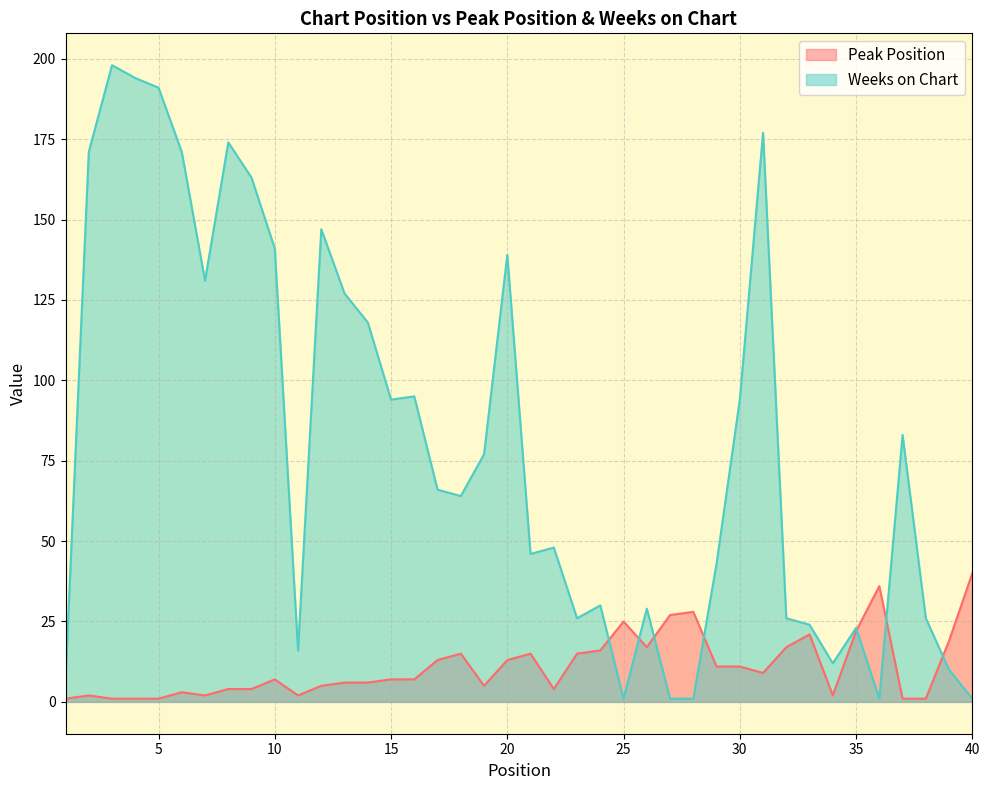

List the labels in order of Weeks on Chart value, largest first.

3, 4, 5, 31, 8, 2, 6, 9, 12, 10, 20, 7, 13, 14, 16, 15, 30, 37, 19, 17, 18, 22, 21, 29, 24, 26, 23, 32, 38, 33, 35, 11, 34, 39, 1, 25, 27, 28, 36, 40